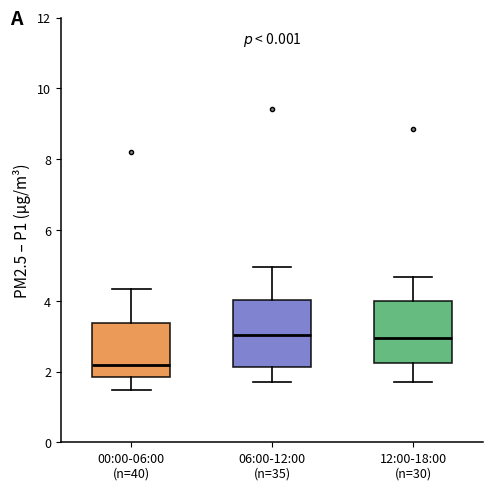

Reading left to right, read every box against the y-axis: the position of its median line, the range the box covers, and the ends of its whiskers. The values are not printed on the chart, so give them approximately, as read against the axis.

00:00-06:00 (n=40): median 2.2, box 1.8 to 3.4, whiskers 1.4 to 4.4
06:00-12:00 (n=35): median 3.0, box 2.2 to 4.0, whiskers 1.8 to 5.0
12:00-18:00 (n=30): median 3.0, box 2.2 to 4.0, whiskers 1.8 to 4.6